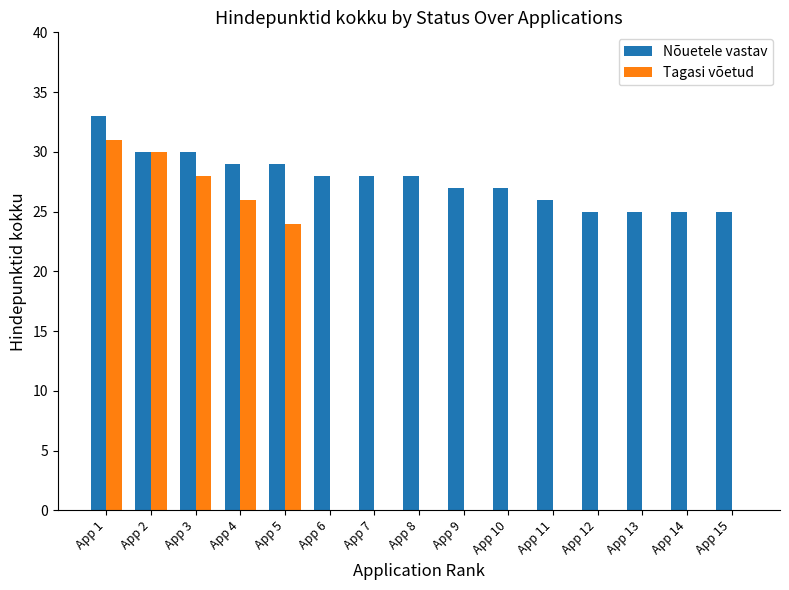

Where is Tagasi võetud nearest to the value 15?

App 5